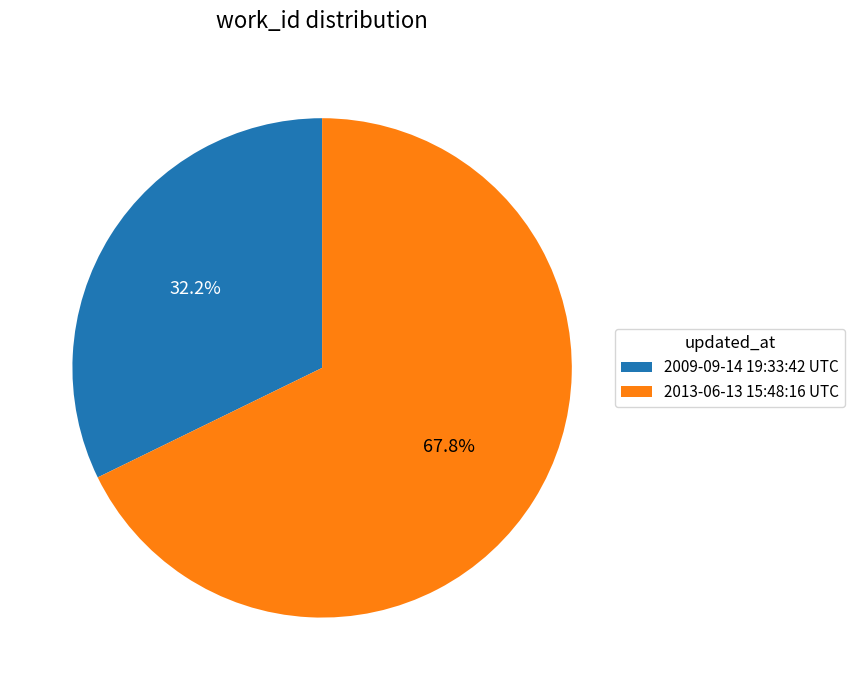

How many slices are in this pie chart?

2